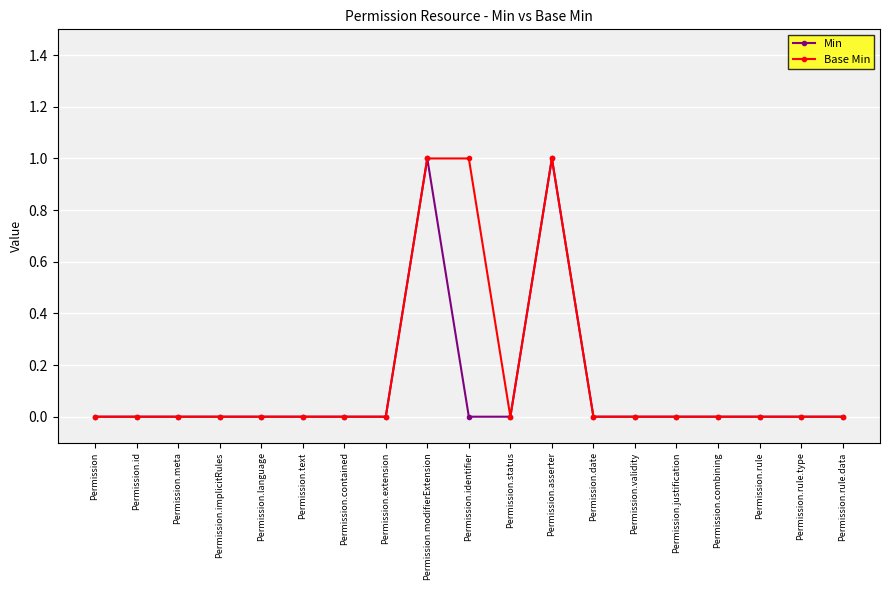

At Permission.identifier, list the series in order from smallest to largest.

Min, Base Min